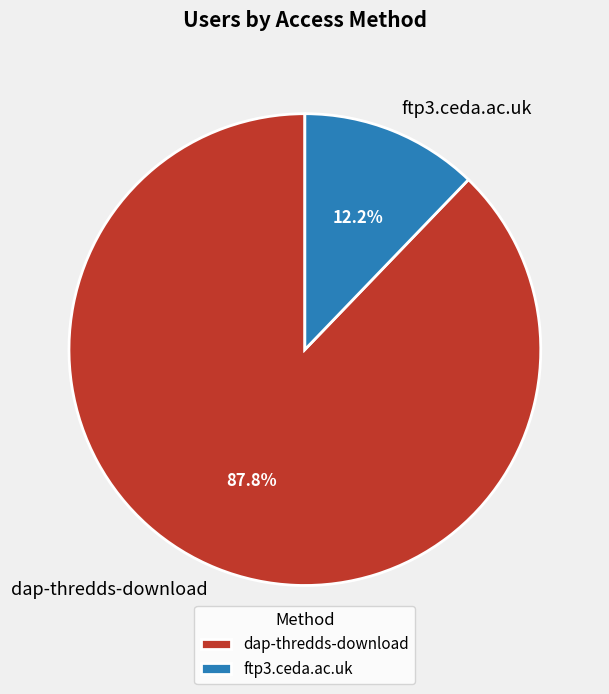

Combined, do dap-thredds-download and ftp3.ceda.ac.uk account for over 50%?

Yes